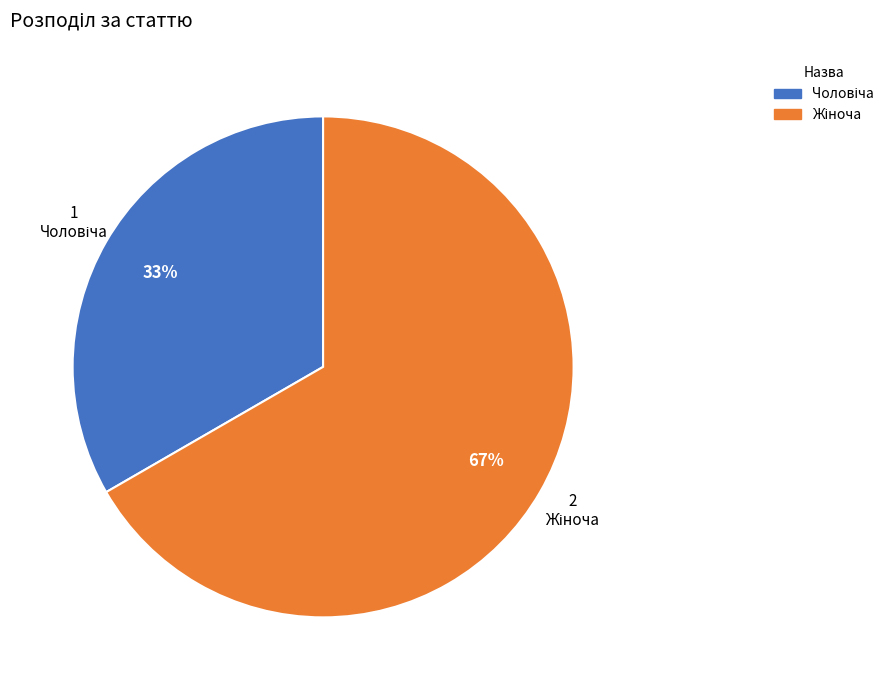

Is there a majority slice in this chart?

Yes